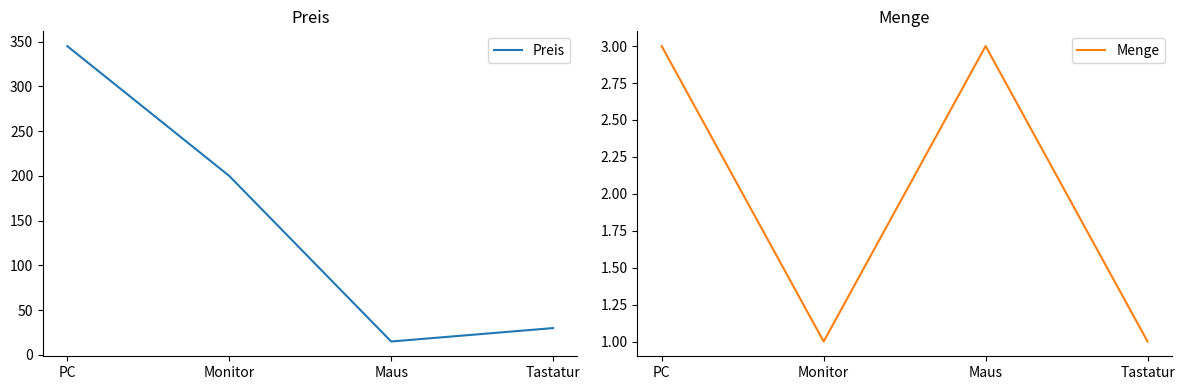

What is the lowest value of the Menge series?

1